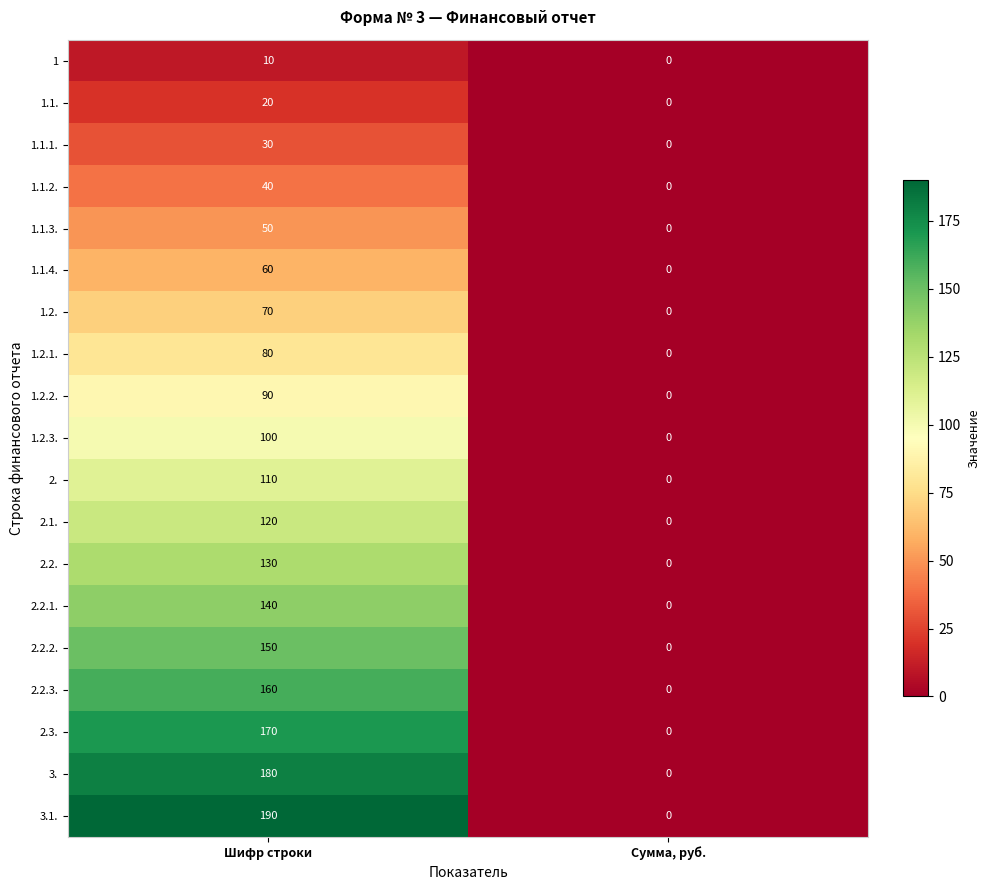

What is the highest value of the 1.2.1. series?

80